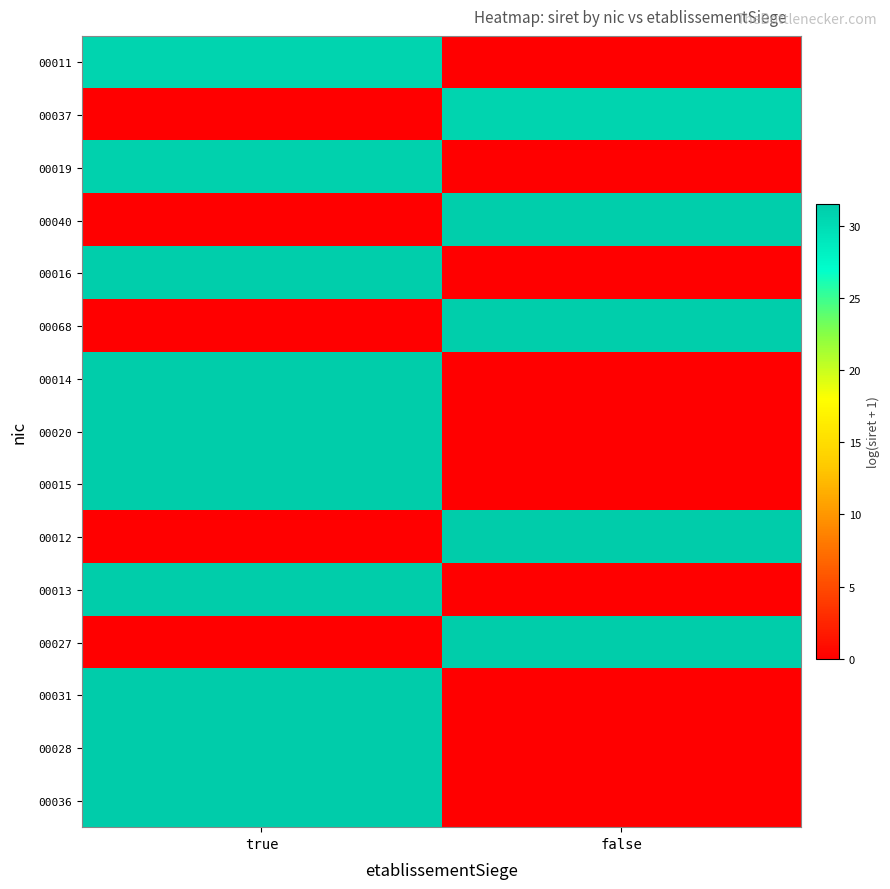

What is the total value across all series at true?

312.5